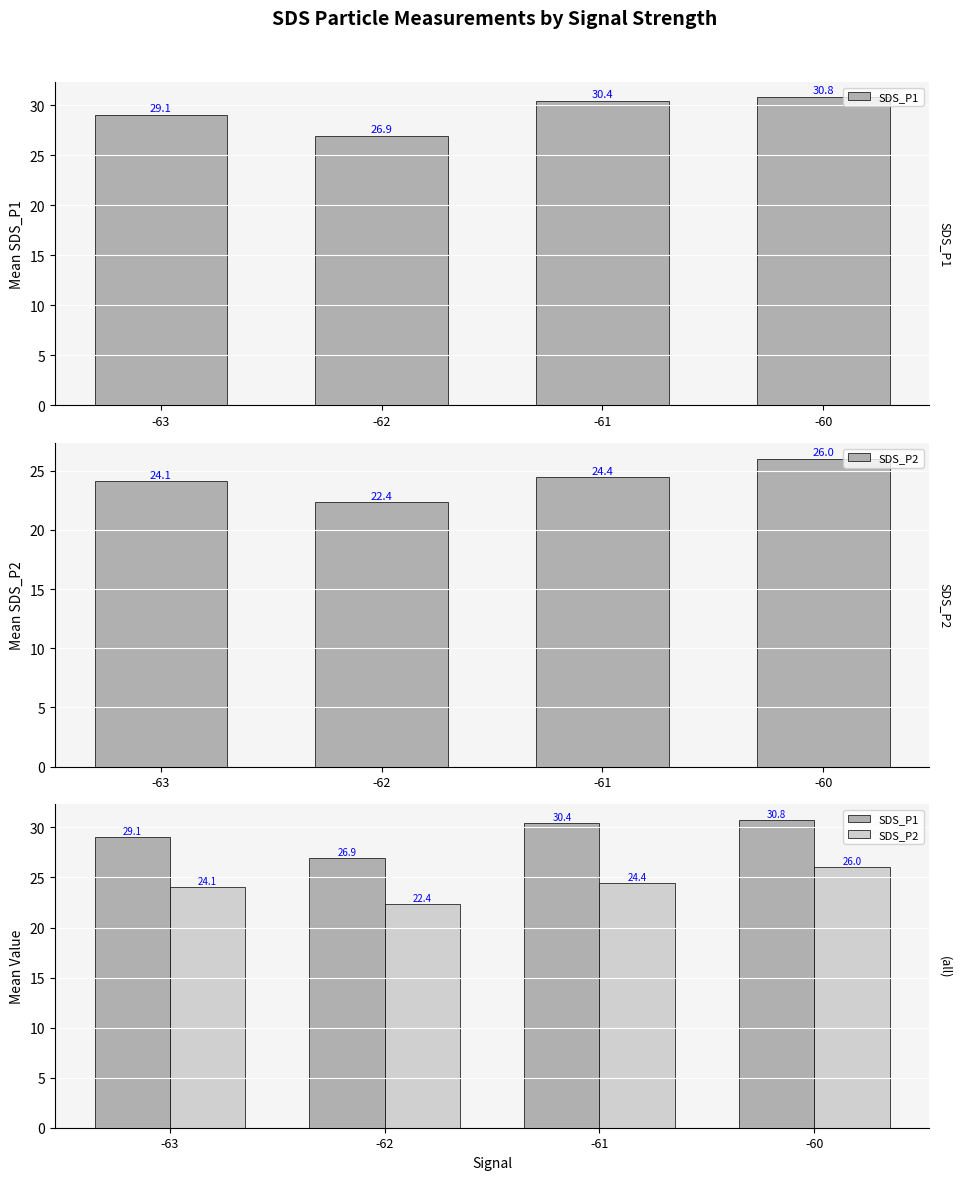

What is the sum of the SDS_P2 values at -60 and -61?

50.4